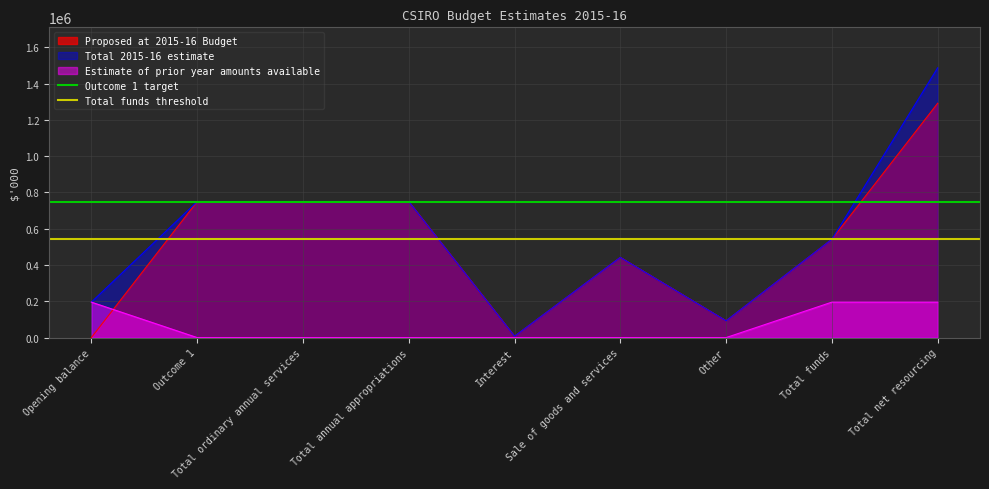

Is it true that Estimate of prior year amounts available equals 195439 at Total net resourcing?

True